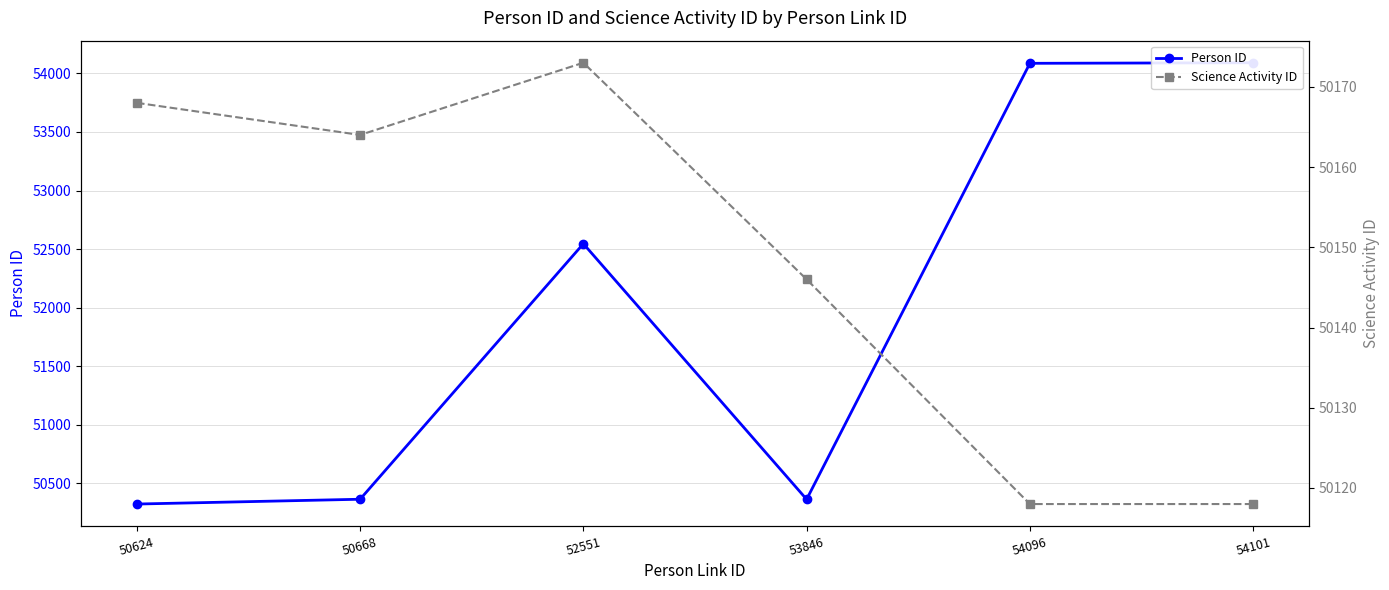

Is it true that Science Activity ID equals 50118 at 54096?

True